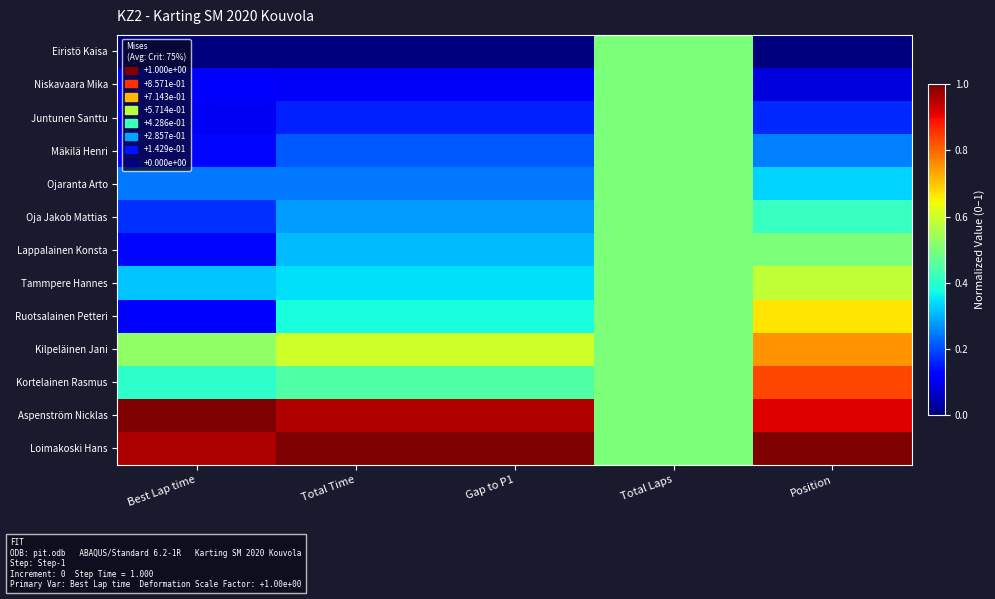

How many data points does each series have?

5